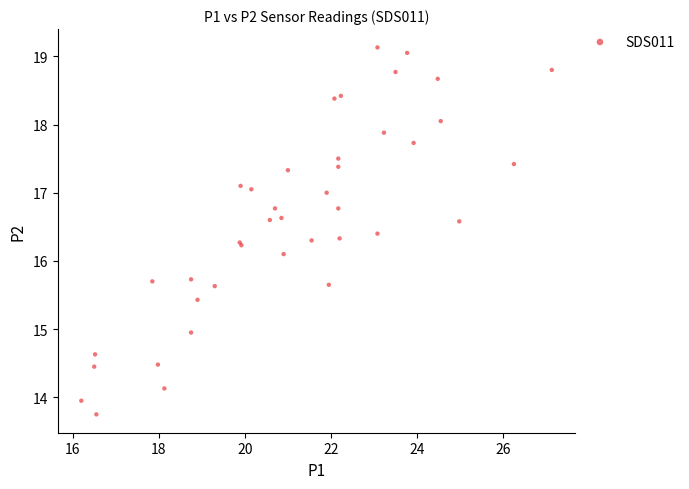

What Y value in the scatter plot is closest to 16?

16.1